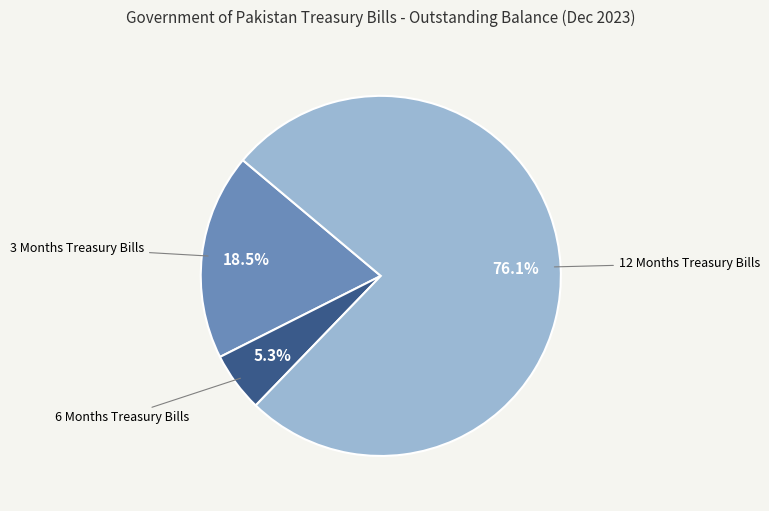

Does any single category account for the majority?

Yes